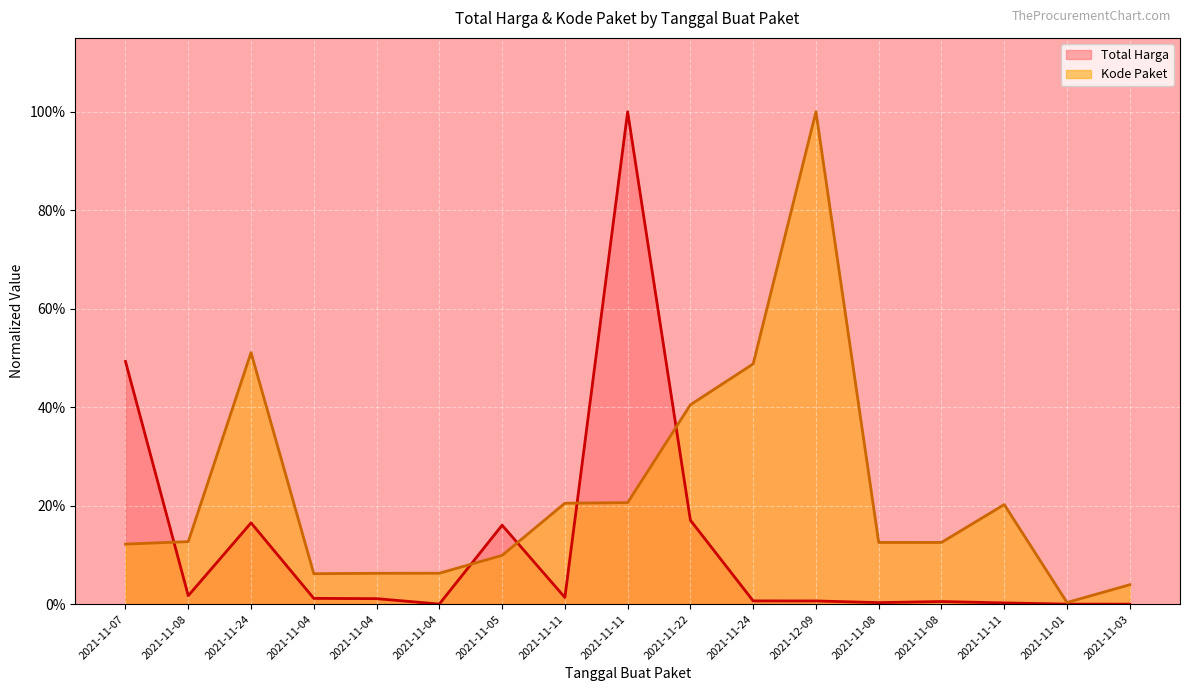

At which category does the chart reach its minimum across all series?

2021-11-03